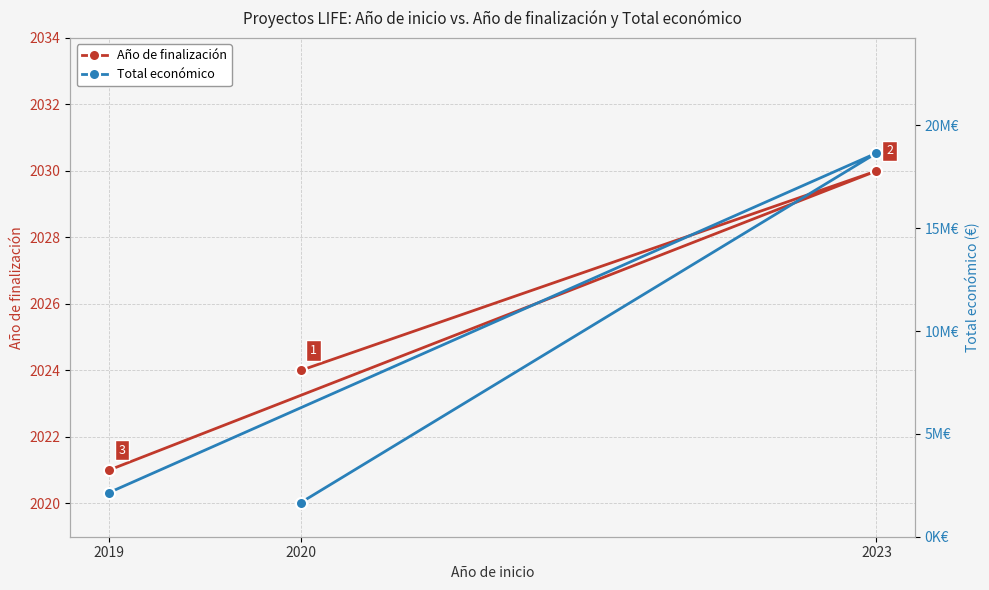

What is the value of the Total económico point at the 3rd from the left?

2138337